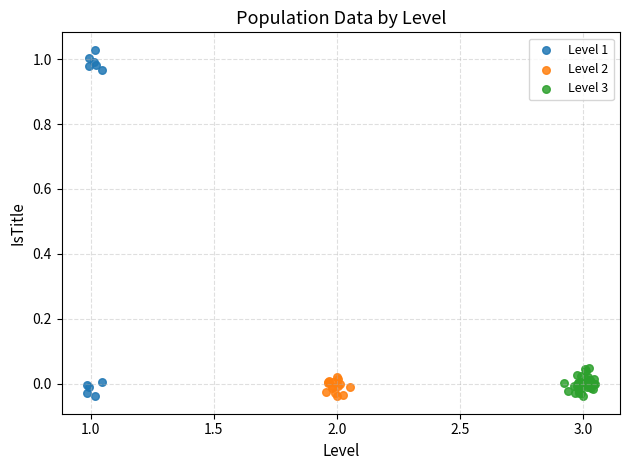

Which series has the largest Y range (max minus min)?

Level 1